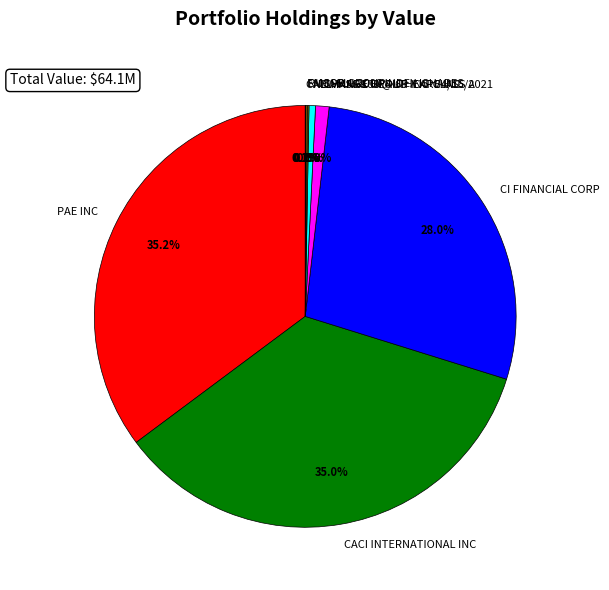

Does CHANGE HEALTHCARE INC represent more than half of the total?

No